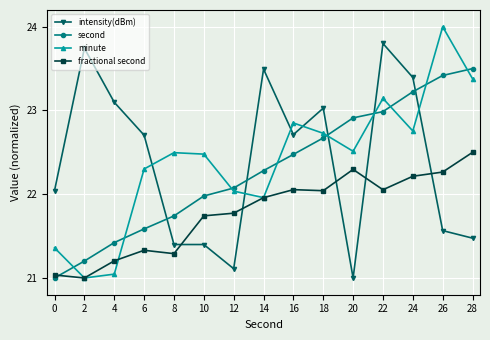

Which category has the highest value across all series?

26